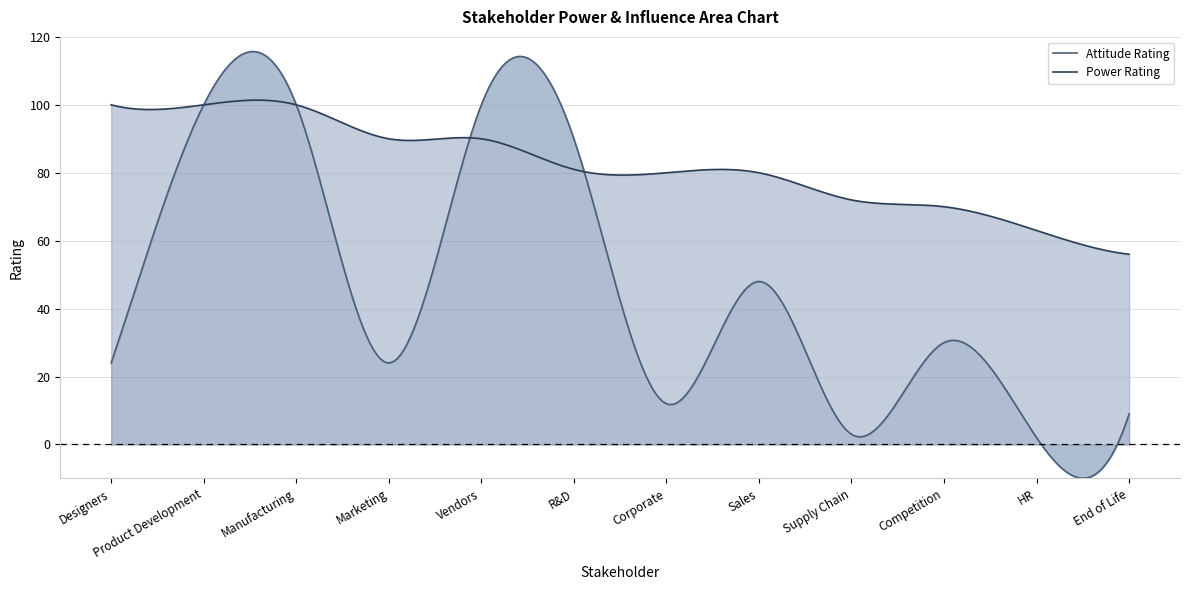

Where does the Power Rating series first go above 81?

Designers